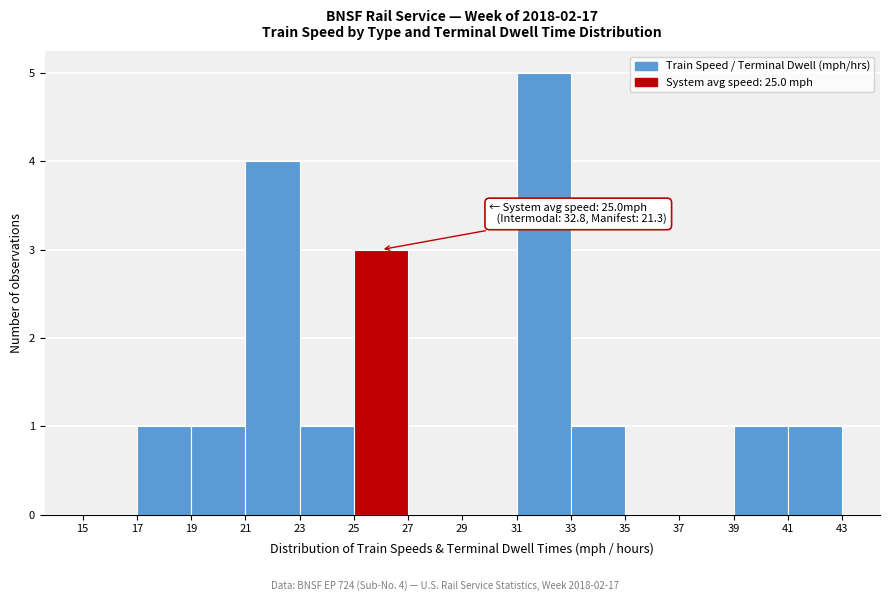

Over which range of the x-axis is the bar tallest?

31 to 33